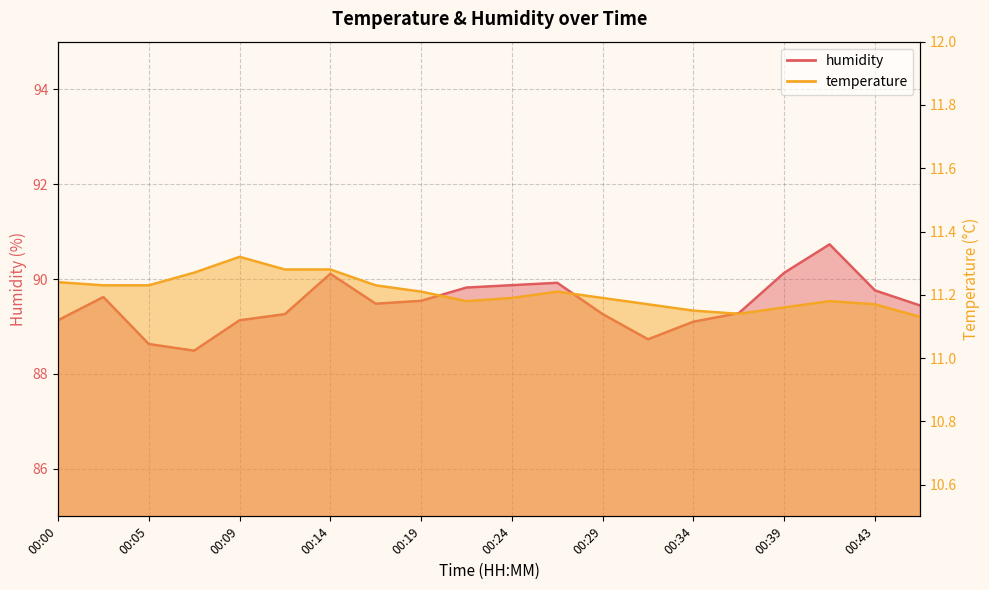

Count the temperature values in the range 11 to 12.

20